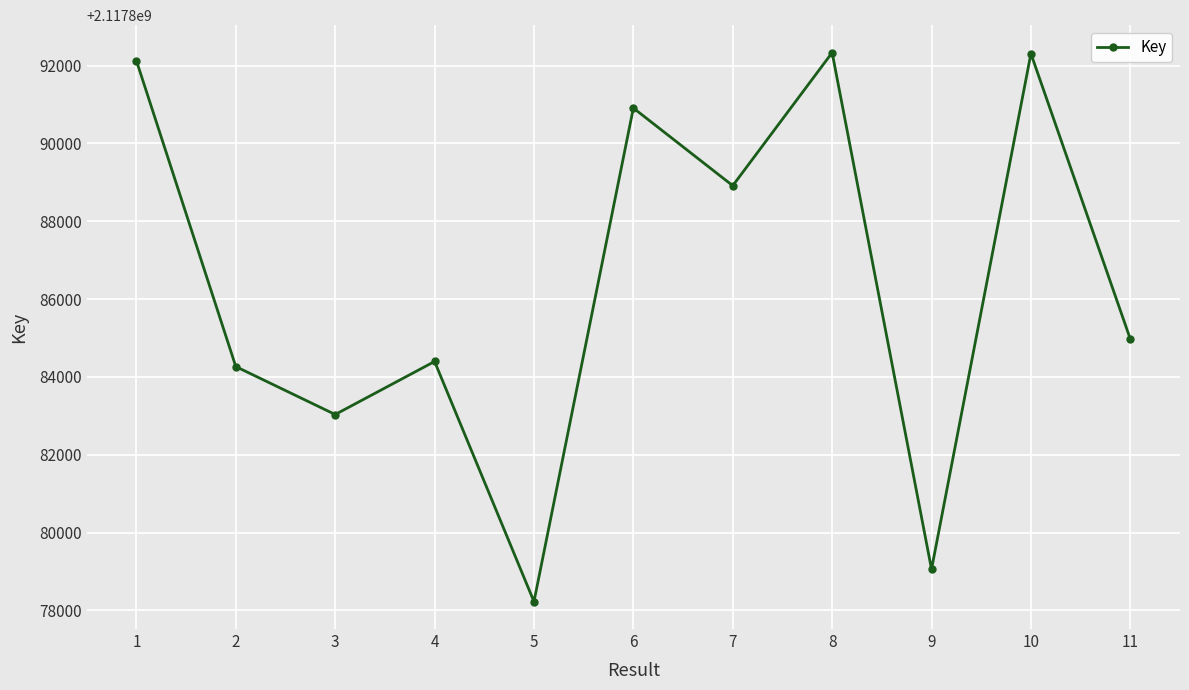

Where is the first local maximum?

4